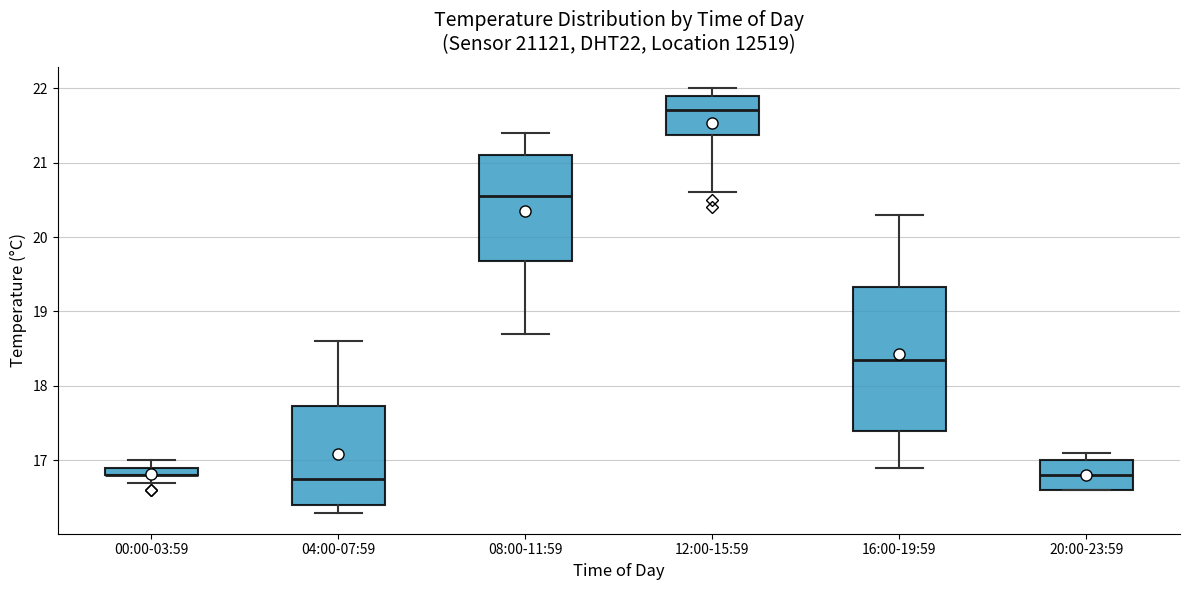

Which box is the tallest, from its lower edge to its upper edge?

16:00-19:59